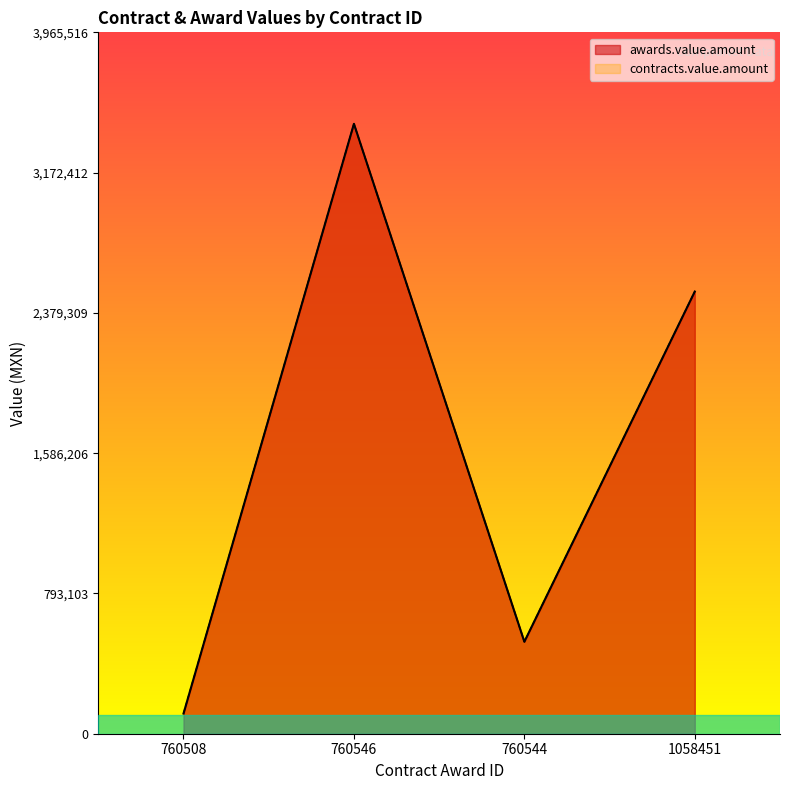

Which series has the widest spread of values?

awards.value.amount